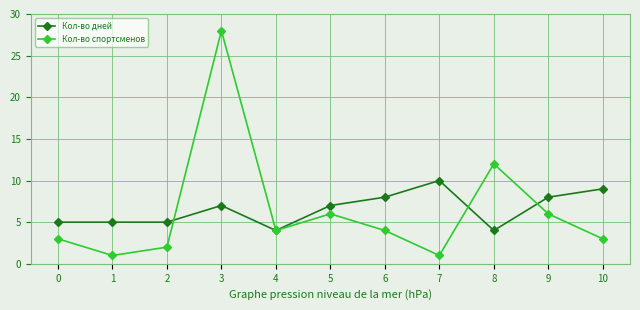

What is the total value across all series at 3?

35